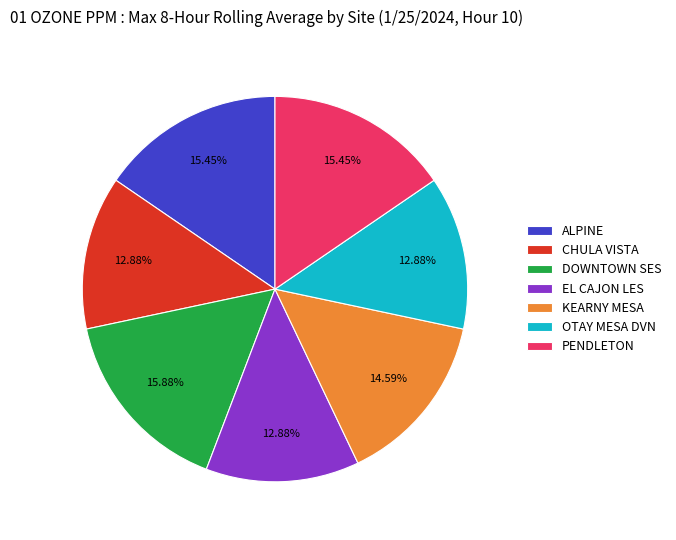

True or false: DOWNTOWN SES accounts for 4% of the total.

False